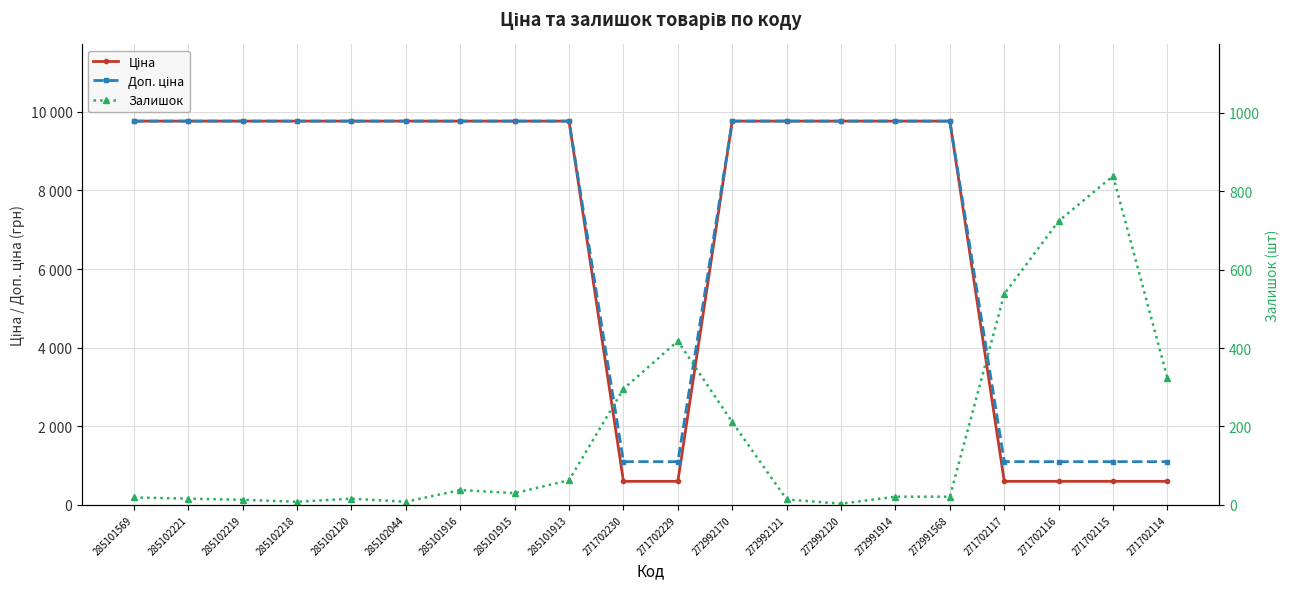

What are all the series names shown in the legend?

Ціна, Доп. ціна, Залишок